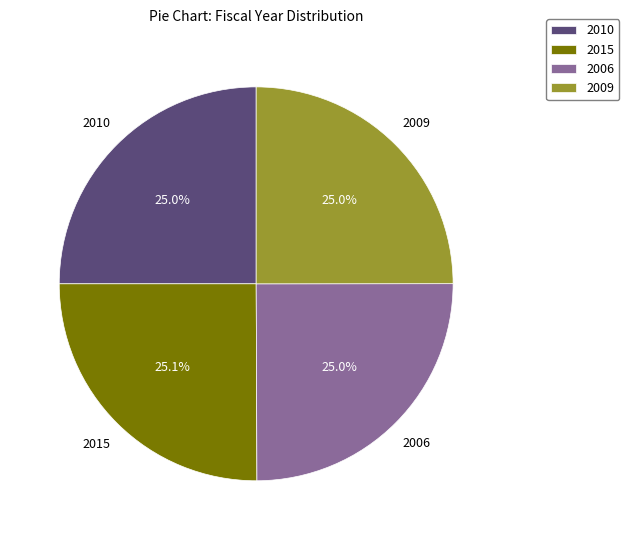

What percentage do 2006 and 2010 together represent?

50.0%